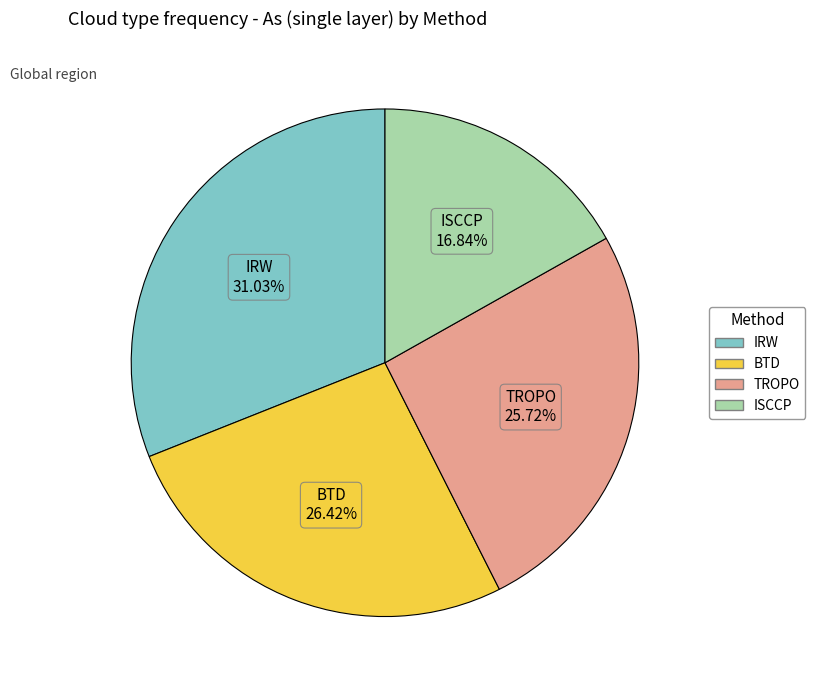

True or false: ISCCP accounts for 30% of the total.

False